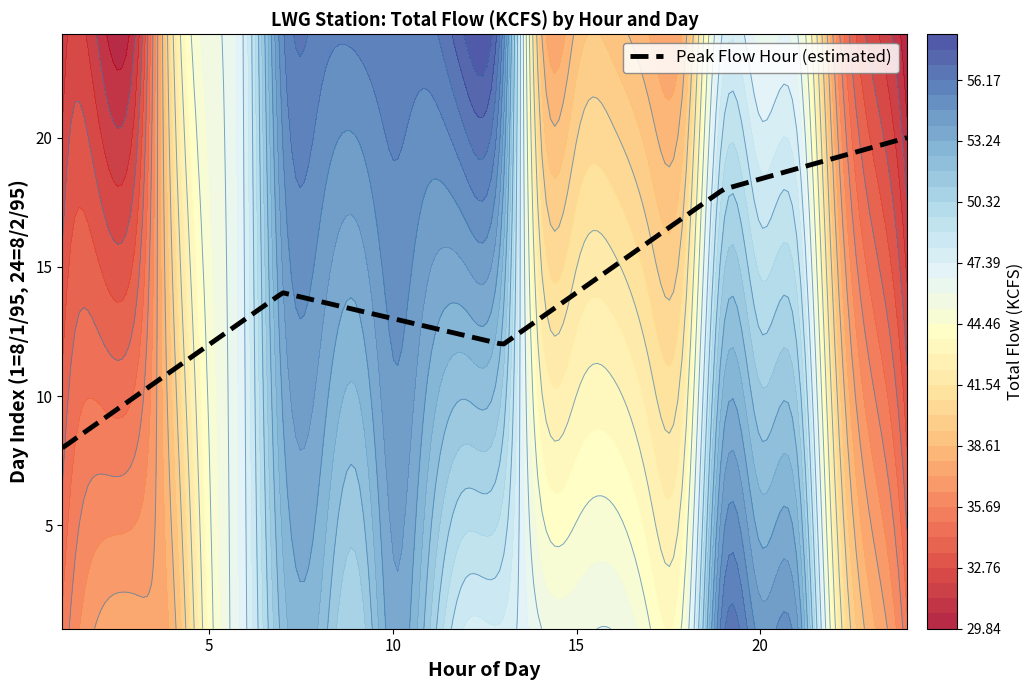

Which category has the highest value across all series?

11